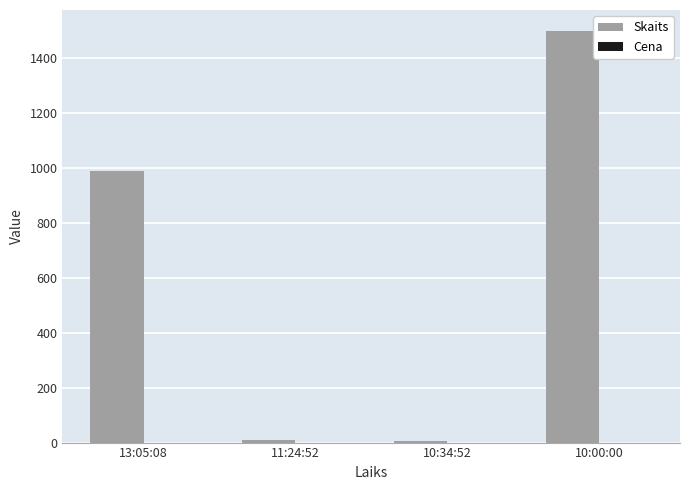

Where is Skaits nearest to the value 752?

13:05:08